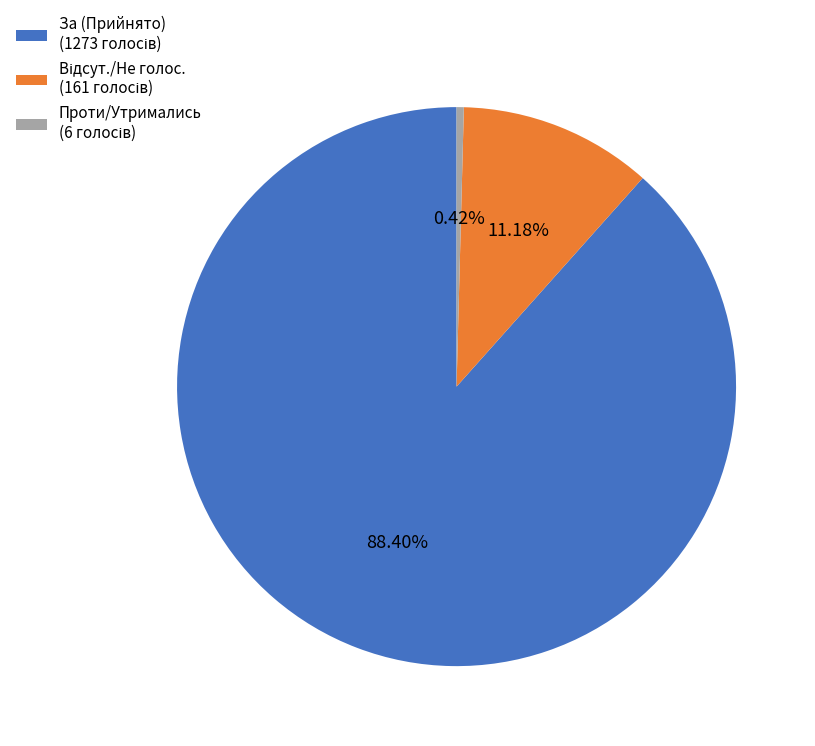

Is there a majority slice in this chart?

Yes